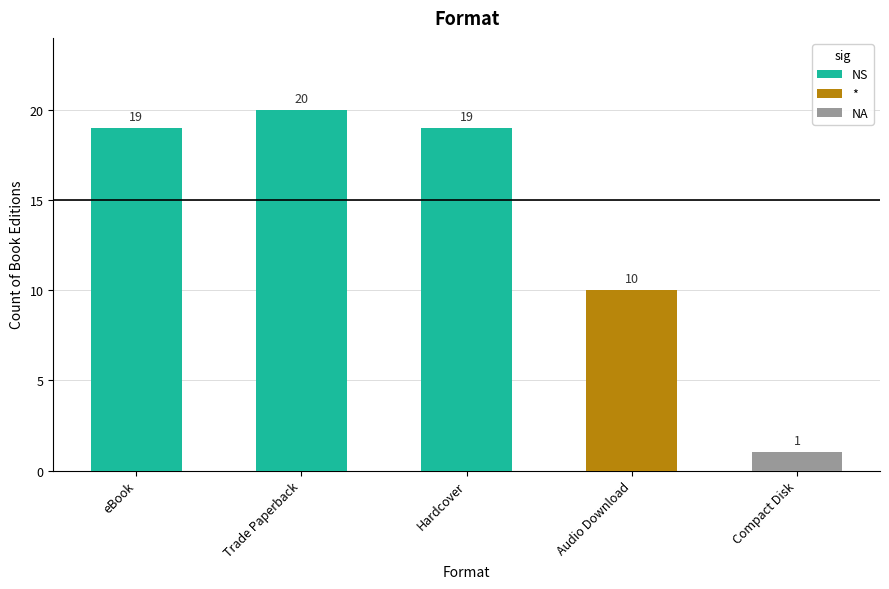

Where is the data nearest to the value 10?

Audio Download